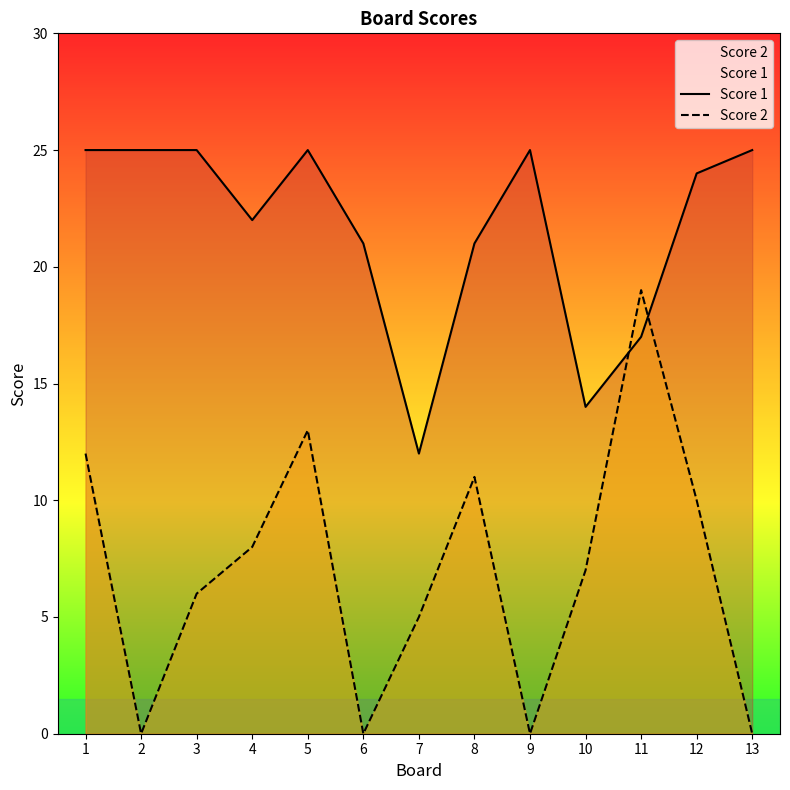

Which category has the lowest value in the Score 2 series?

2